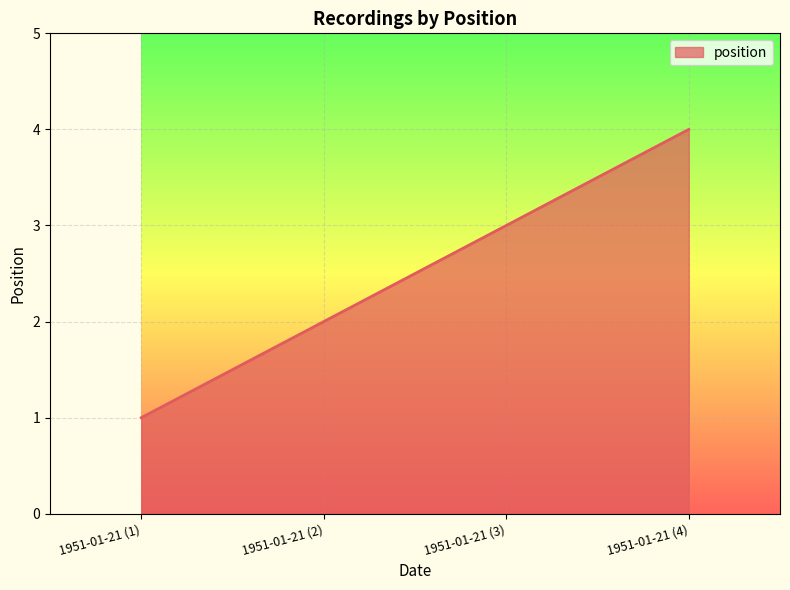

Which label corresponds to the largest value in the chart?

1951-01-21 (4)